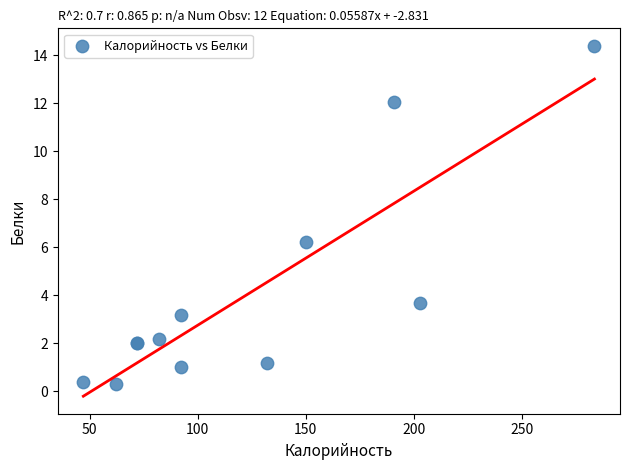

What Y value in the scatter plot is closest to 7?

6.2